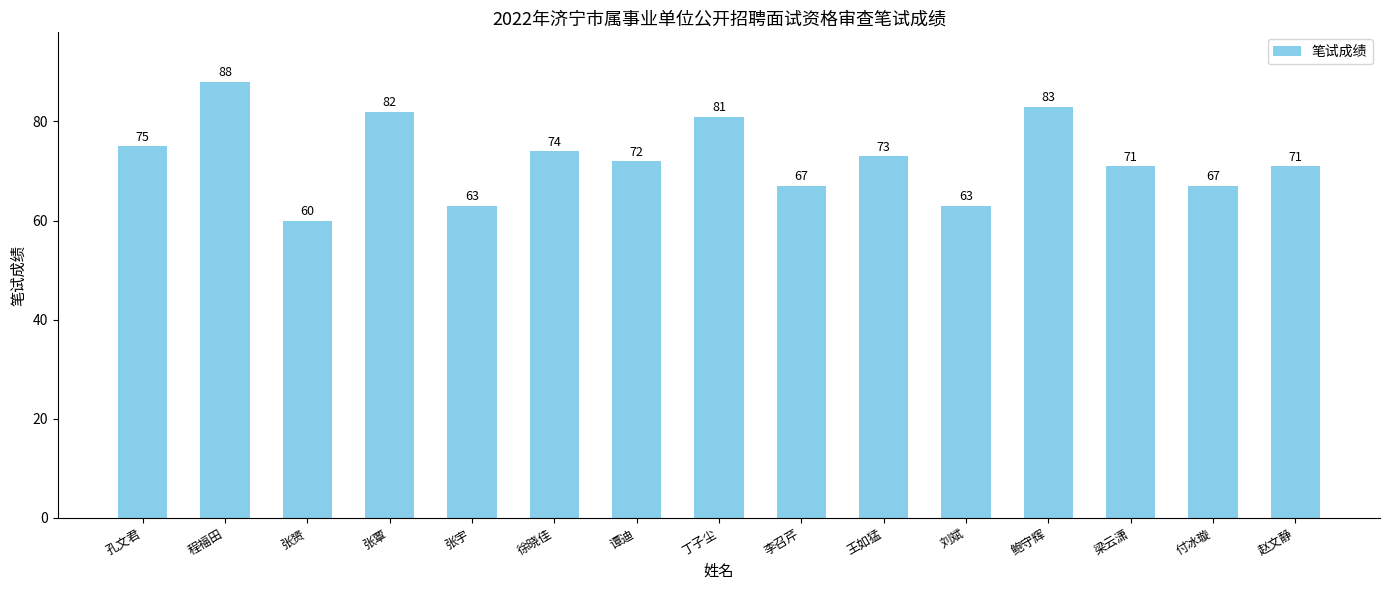

What is the change in value from 张覃 to 丁子尘?

-1